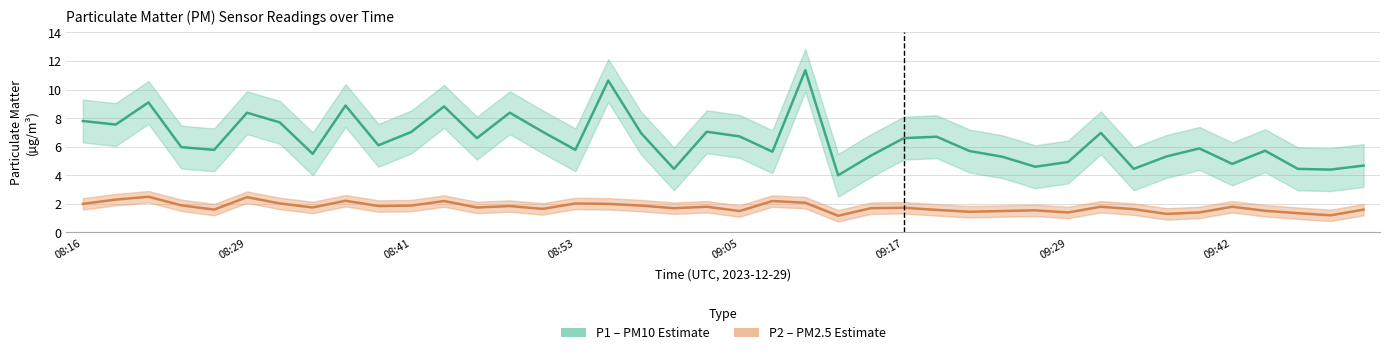

What is the value of the P1 (PM10 estimate) point at the 35th from the left?

5.9